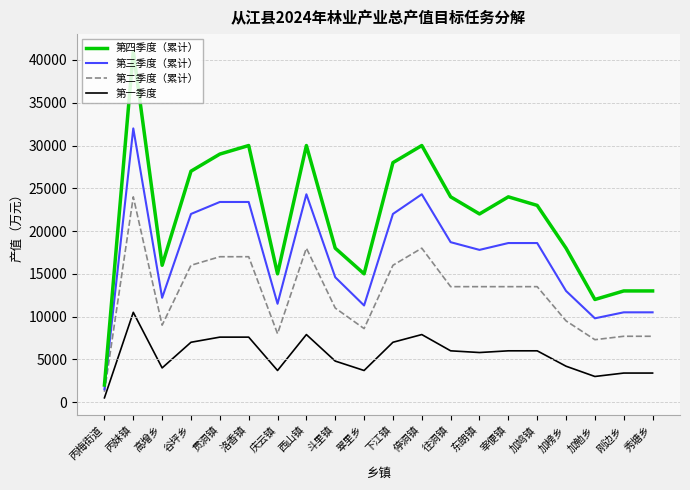

True or false: 第四季度（累计） has a value of 4198 at 刚边乡.

False